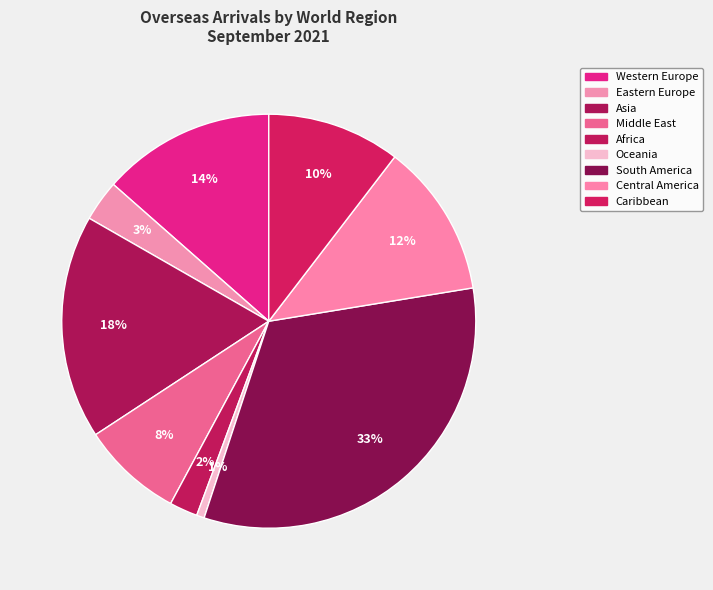

Count the number of slices in the pie.

9